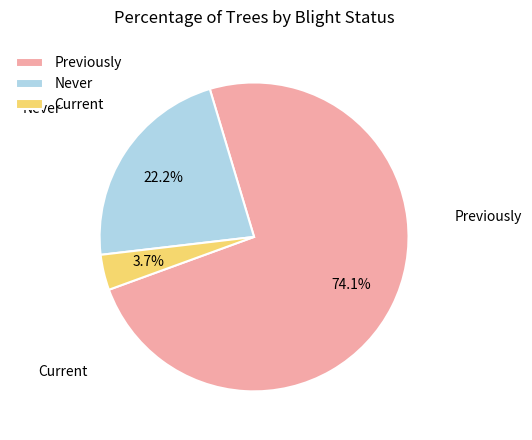

Rank the categories by value from lowest to highest.

Current, Never, Previously